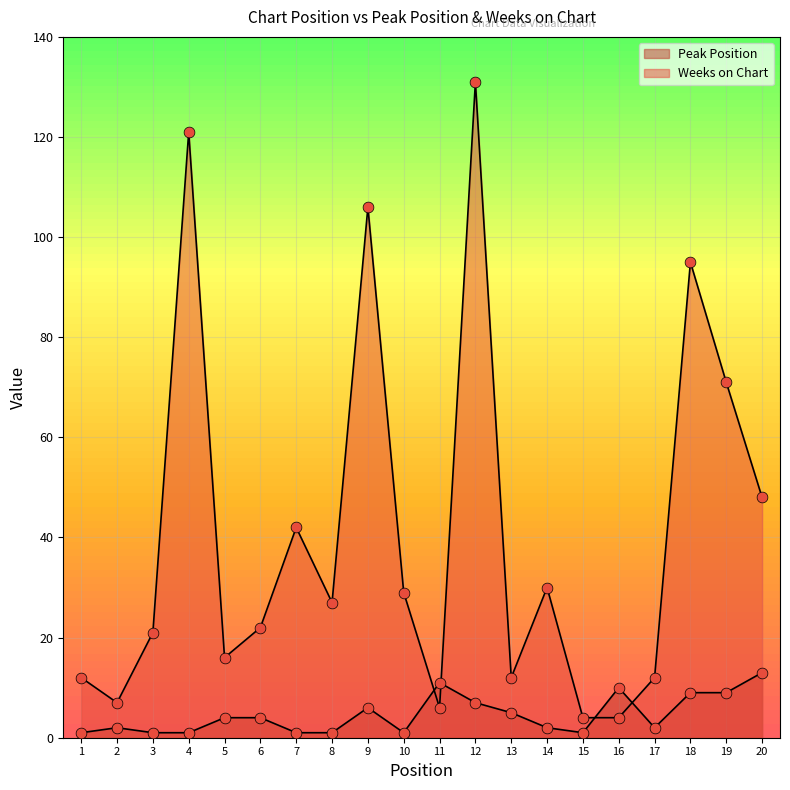

Which series has the largest Y range (max minus min)?

Weeks on Chart